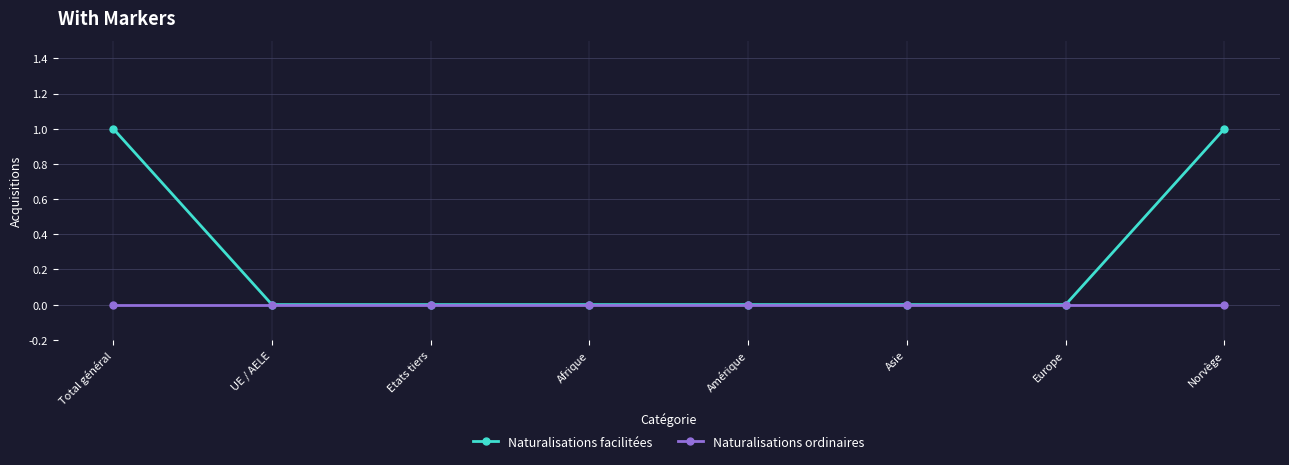

Which series has the largest total across all categories?

Naturalisations facilitées